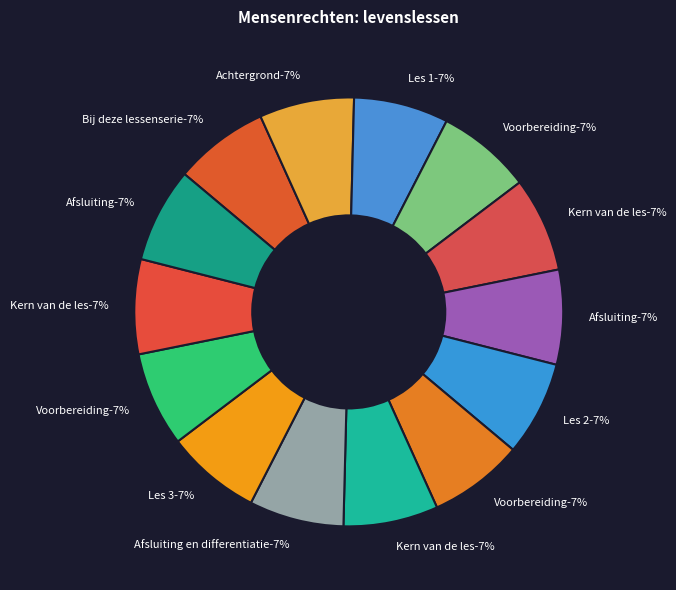

What percentage is the Voorbereiding slice, to the nearest percent?

7%